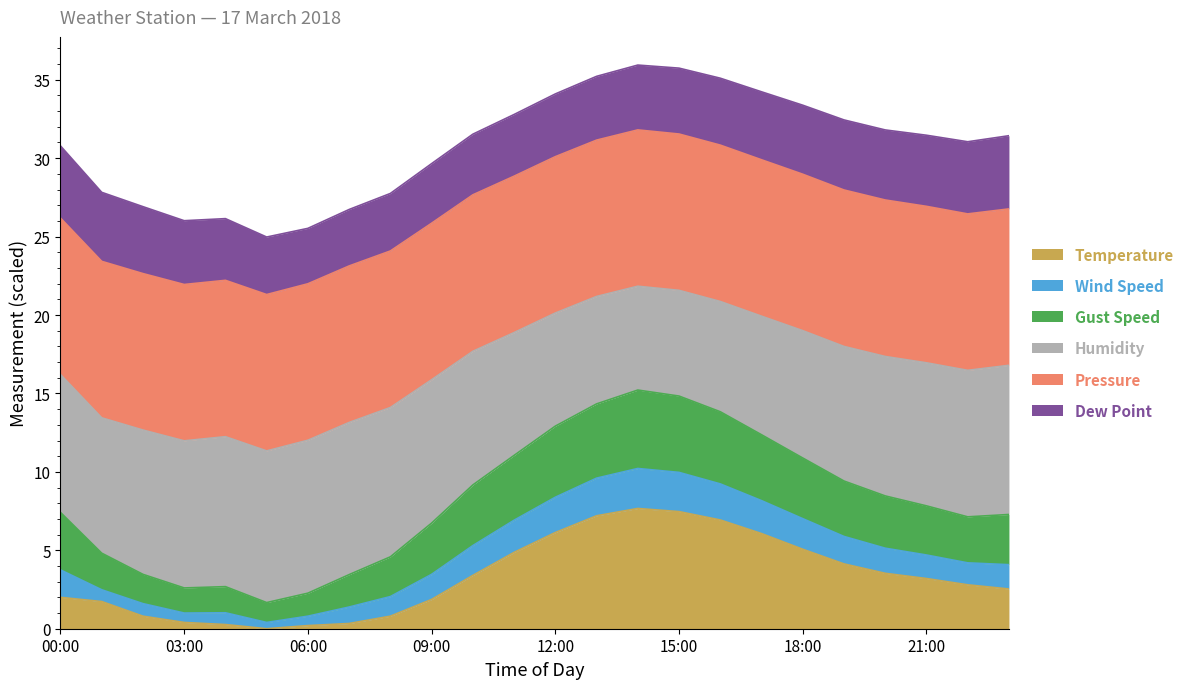

What is the maximum value for Temperature?

7.7